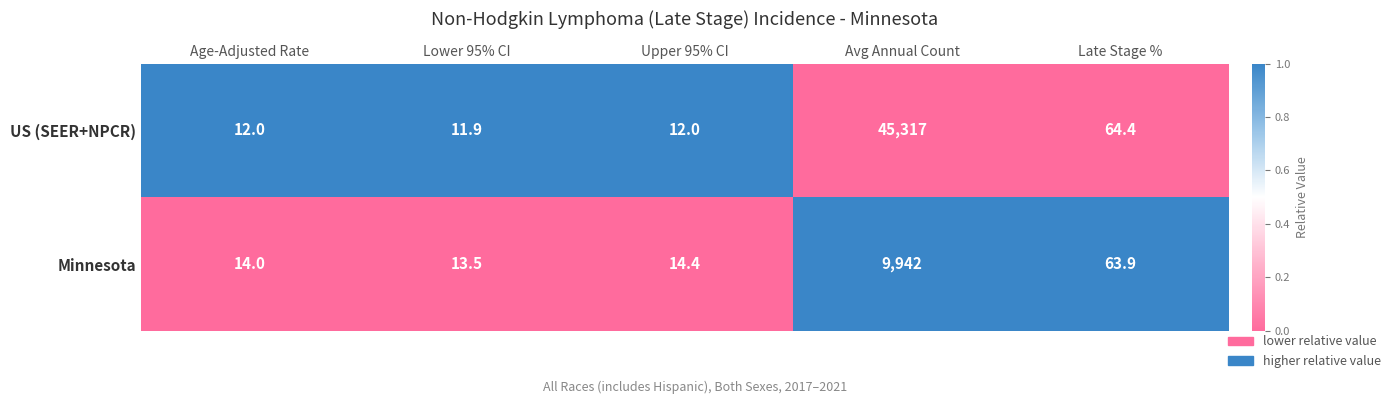

What is the difference between the highest and lowest values at Age-Adjusted Rate?

2.0